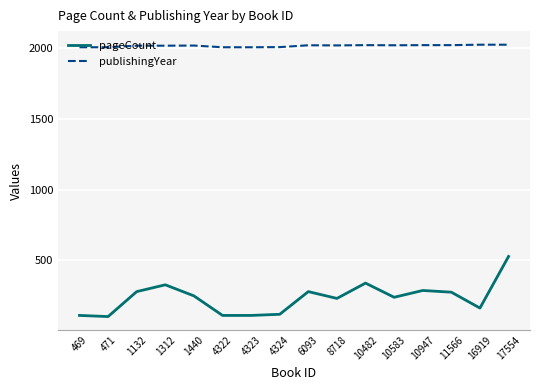

What are all the series names shown in the legend?

pageCount, publishingYear